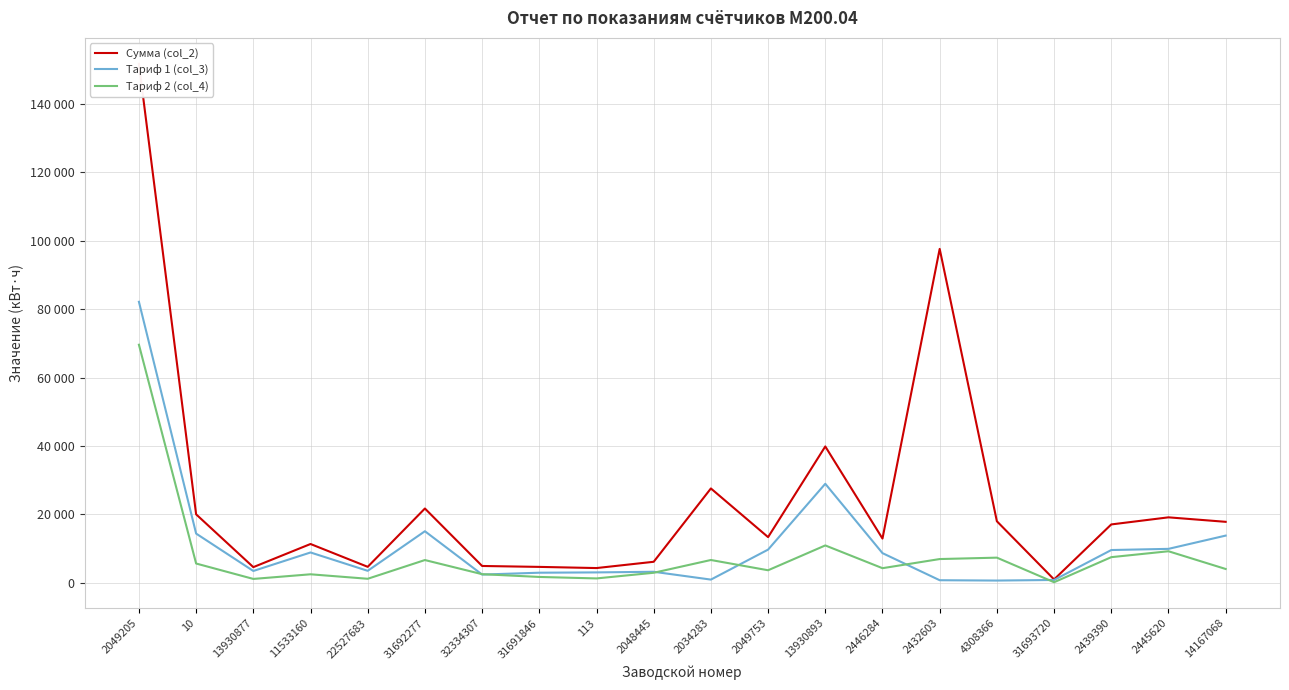

Which series has the widest spread of values?

Сумма (col_2)